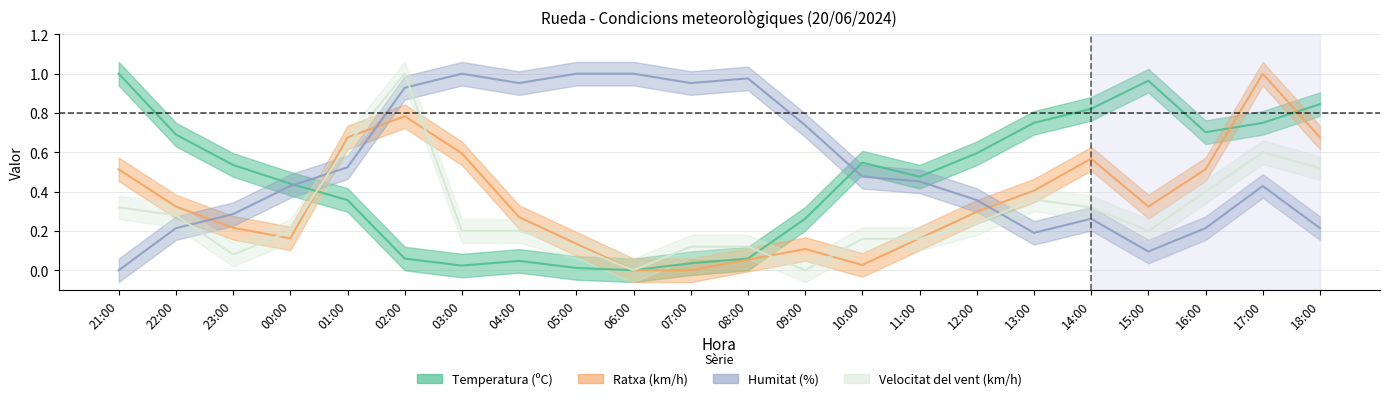

What are all the series names shown in the legend?

Temperatura (ºC), Ratxa (km/h), Humitat (%), Velocitat del vent (km/h)